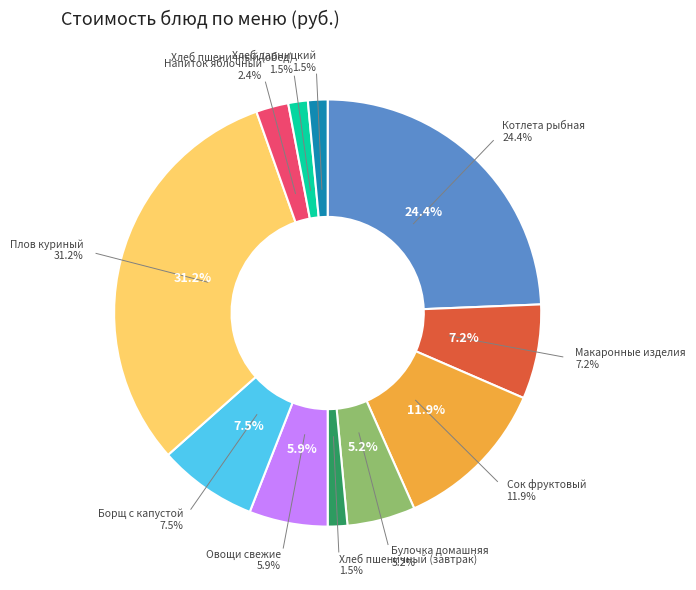

Which category has the biggest portion of the pie?

Плов куриный